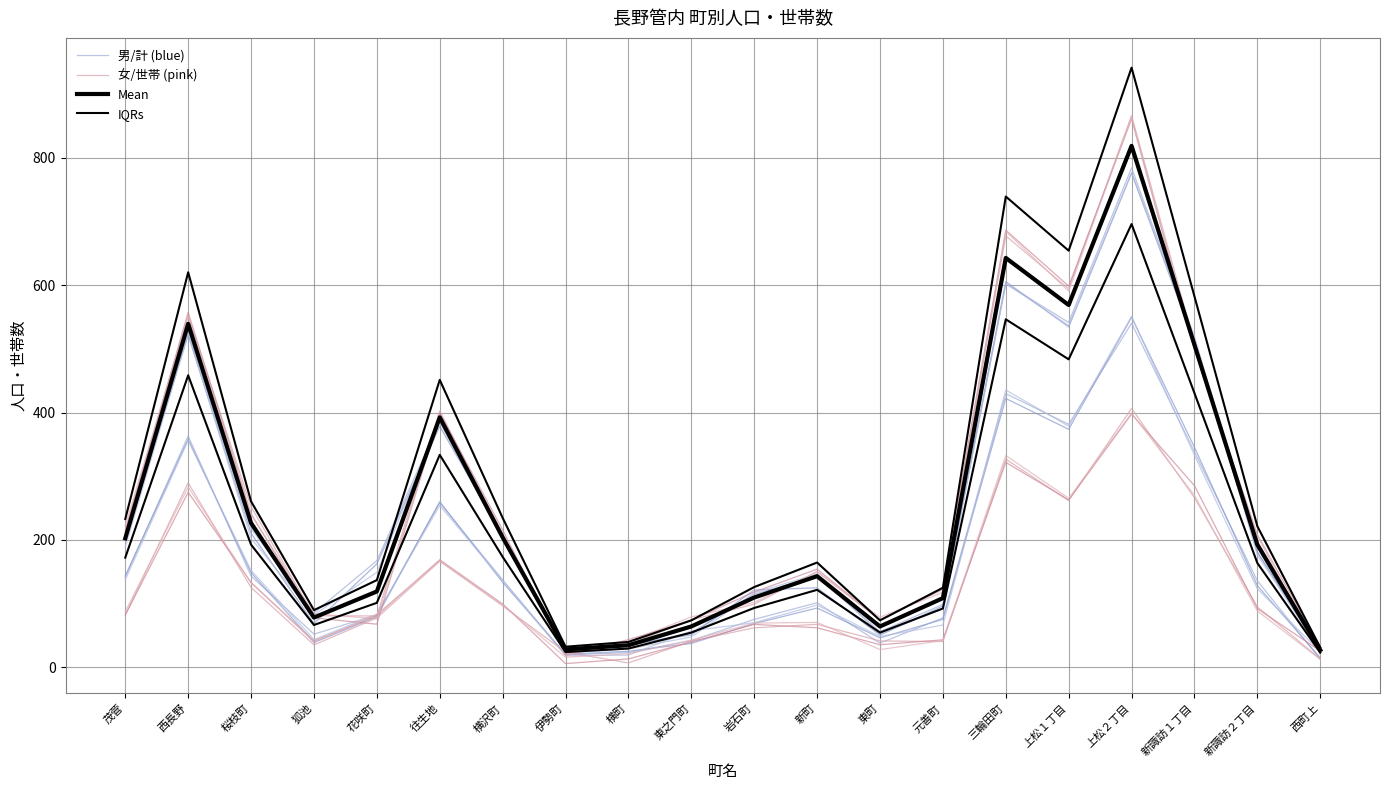

What is the spread (max minus min) of values at 元善町?

29.8